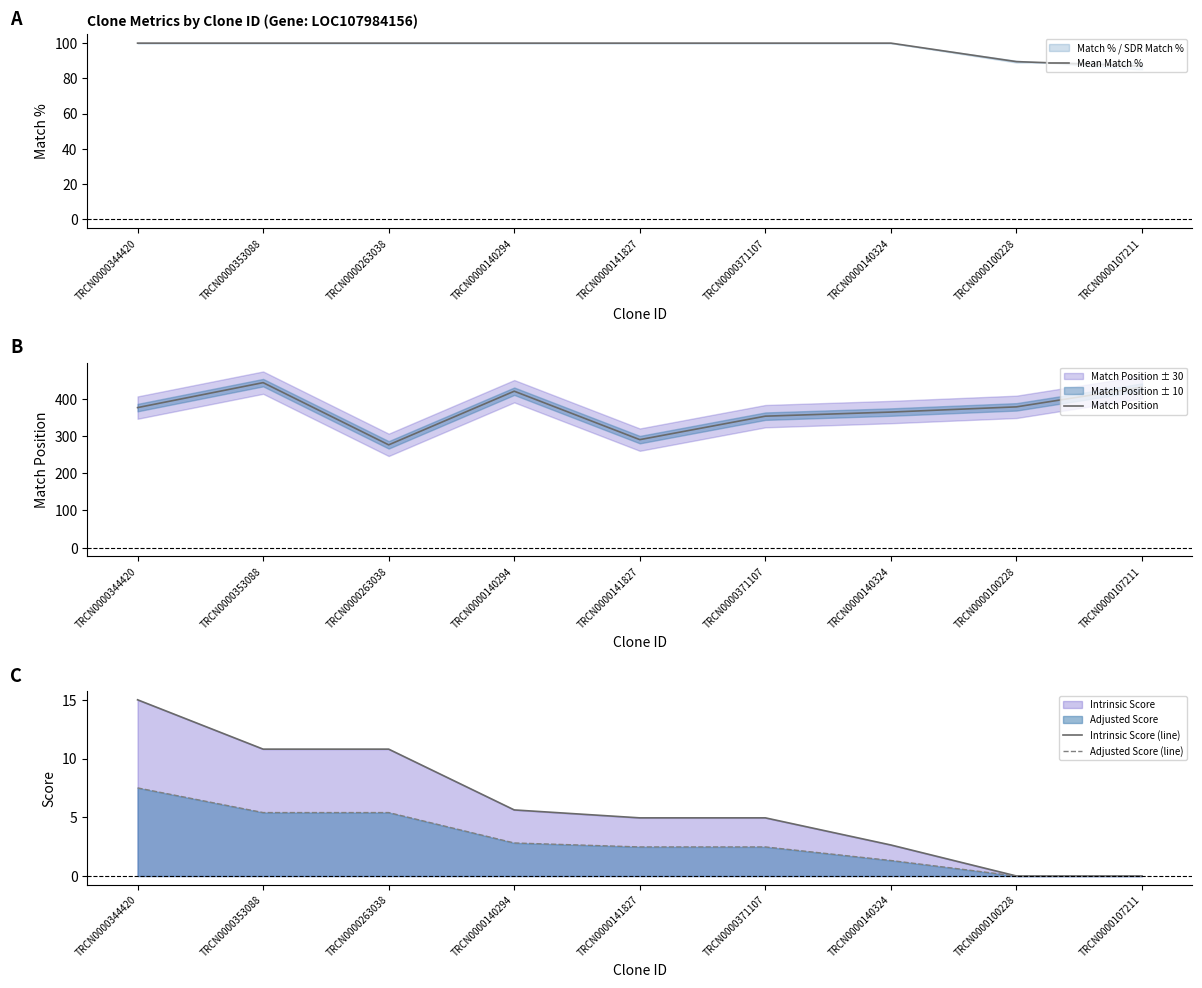

What is the label of the 5th point from the right?

TRCN0000141827